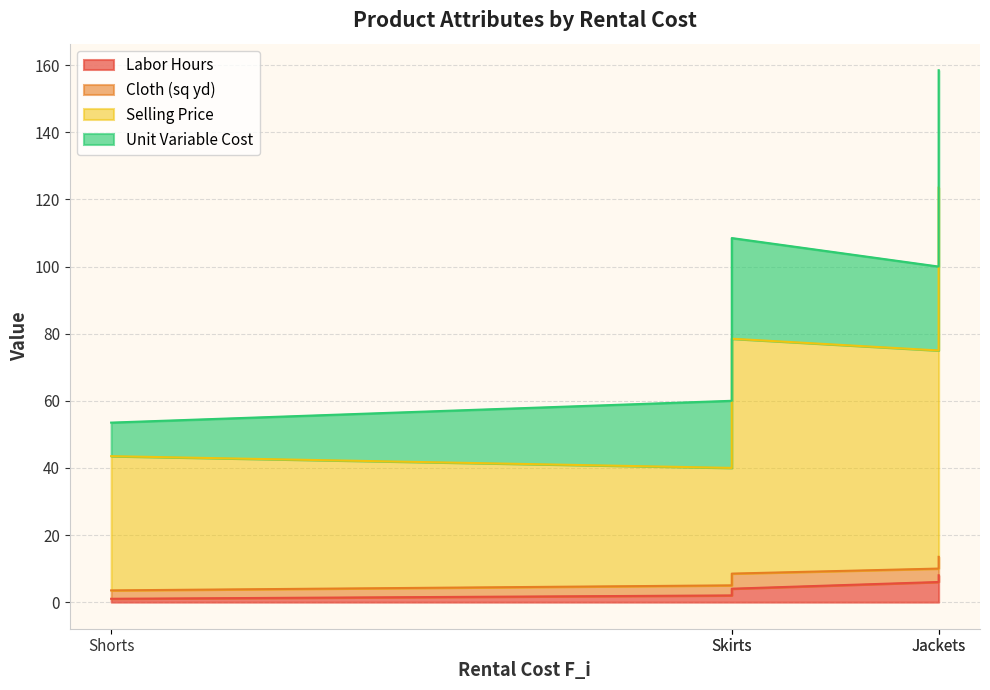

The value of Unit Variable Cost at Shirts is 32.2. True or false?

False